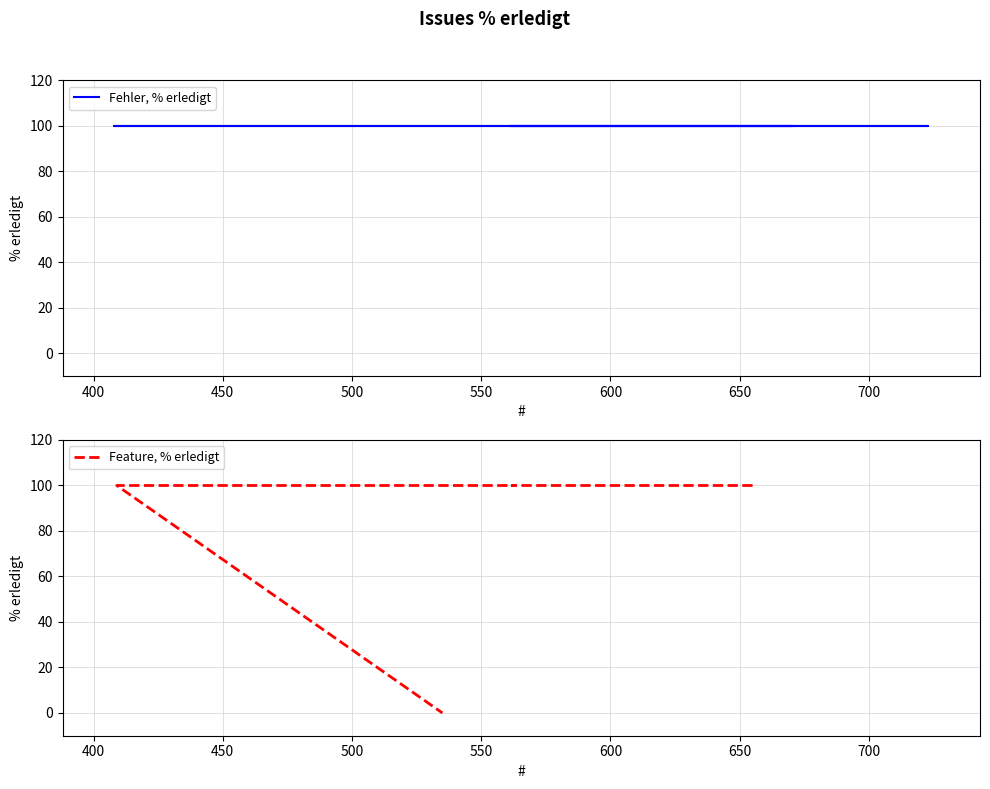

Does the chart display data point markers on the line(s)?

No